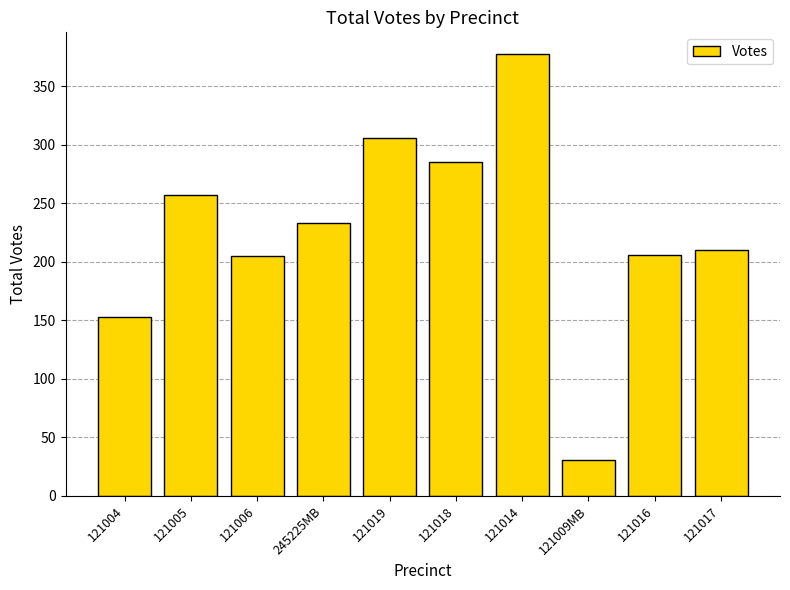

What is the label of the 4th bar from the left?

245225MB